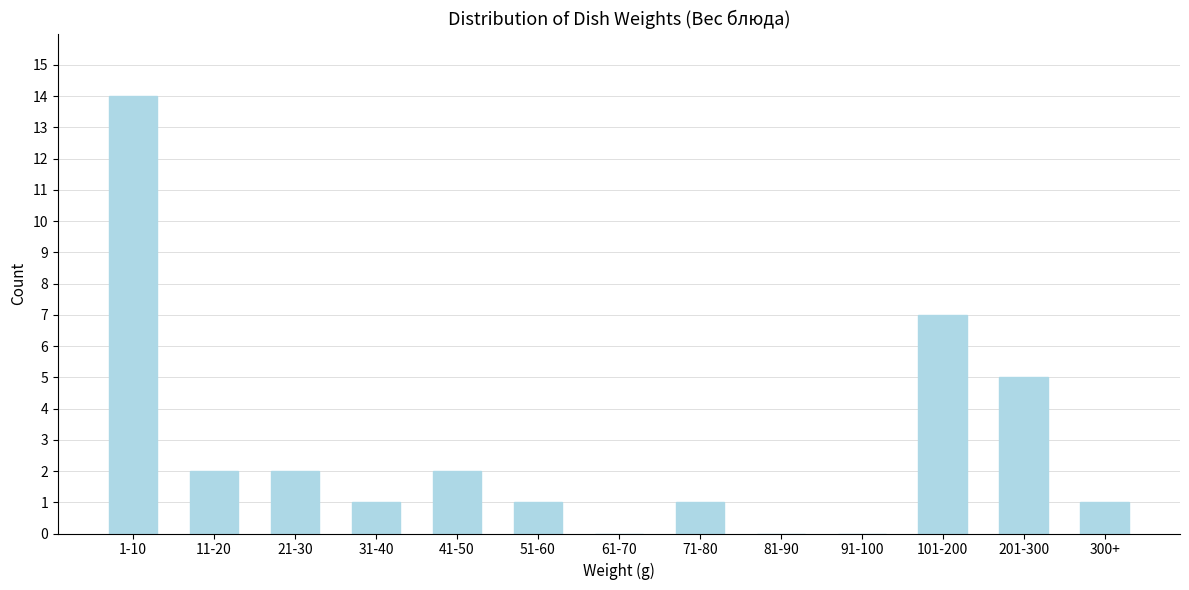

Reading left to right, what are all the values shown in this chart?

1-10=14	11-20=2	21-30=2	31-40=1	41-50=2	51-60=1	61-70=0	71-80=1	81-90=0	91-100=0	101-200=7	201-300=5	300+=1